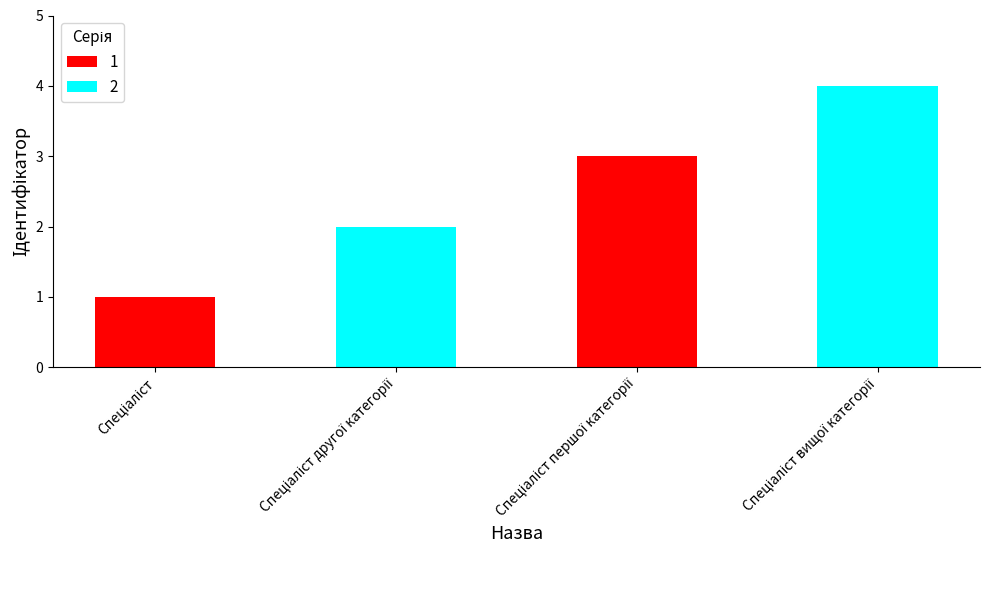

How many values are below 3?

2